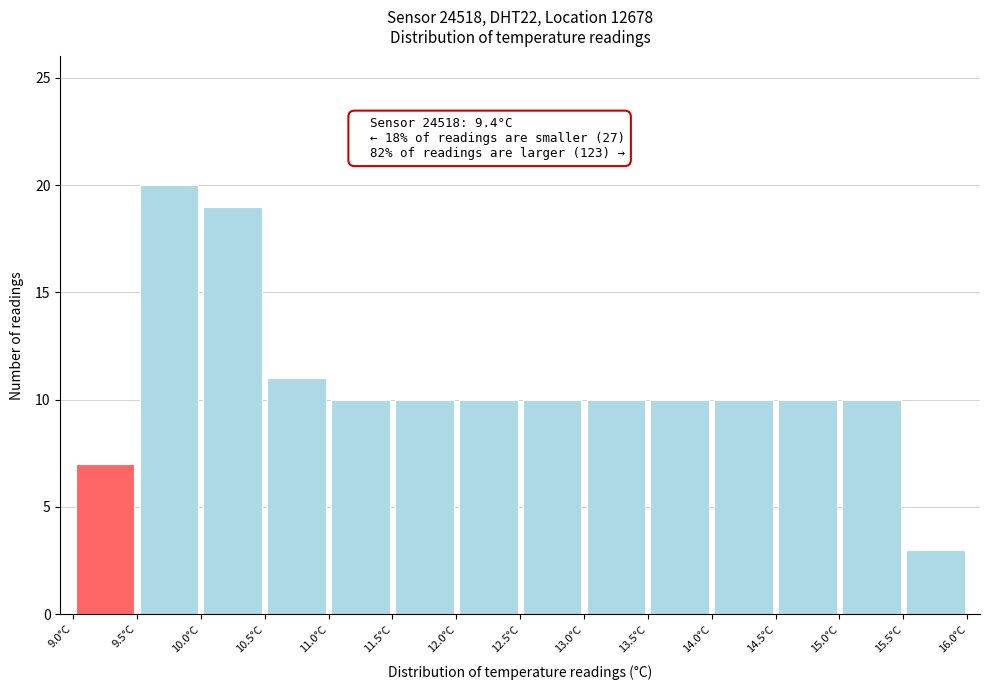

Which range on the x-axis has the tallest bar?

9.5 to 10.0